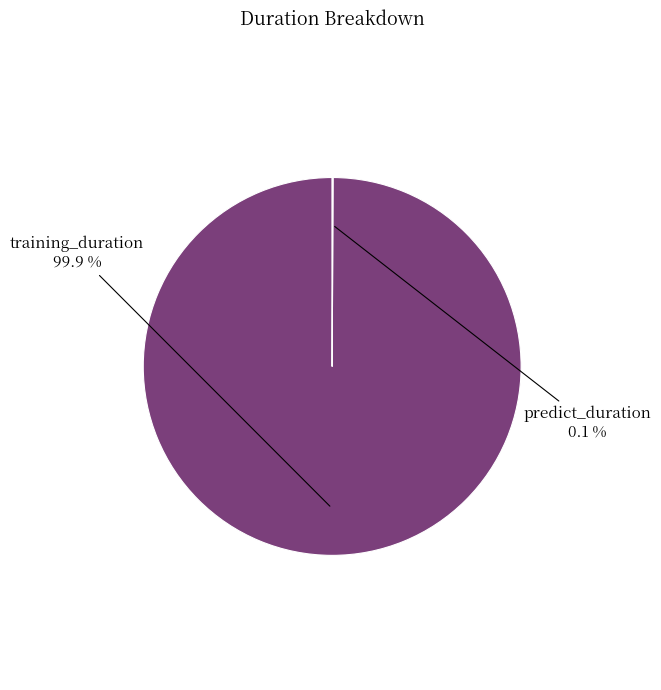

Is training_duration the majority of the pie?

Yes